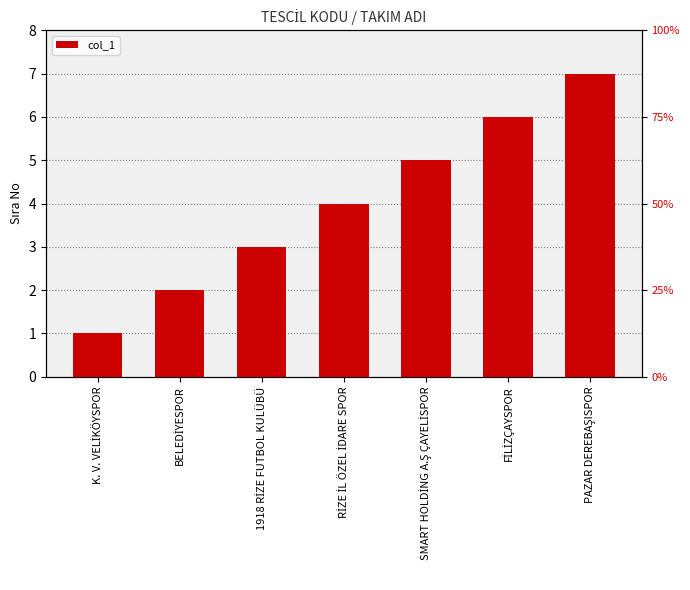

What is the average value?

4